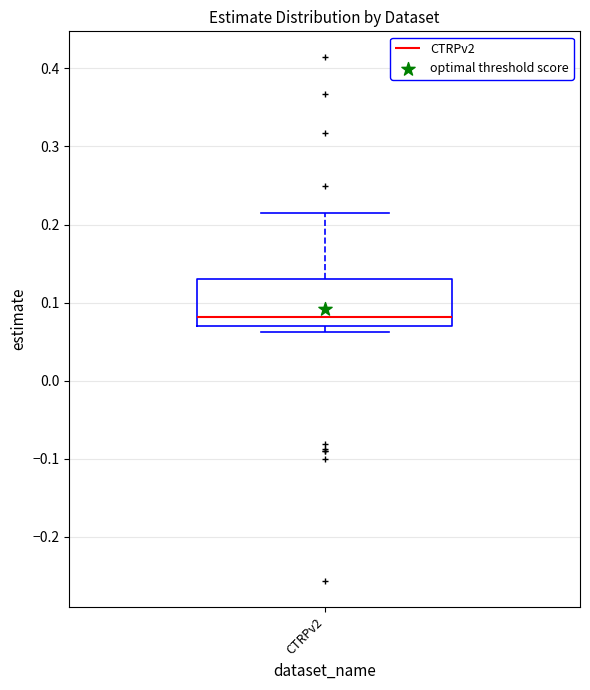

Read this box plot against the y-axis: the position of the median line, the range covered by the box, and the ends of both whiskers. The values are not printed on the chart, so give them approximately, as read against the axis.

median 0.08, box 0.07 to 0.13, whiskers 0.06 to 0.22